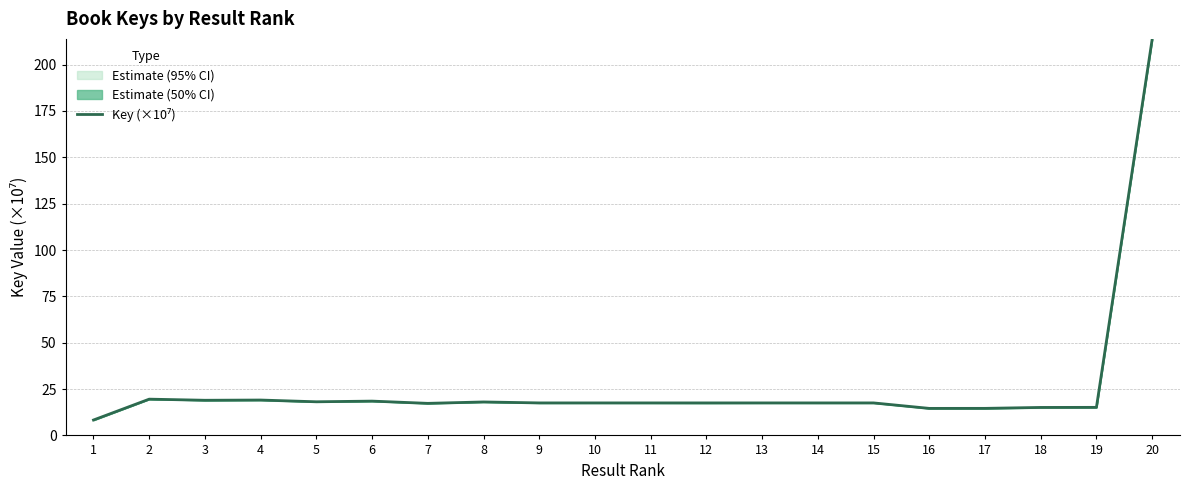

What is the difference between the second highest and second lowest values?

5.0